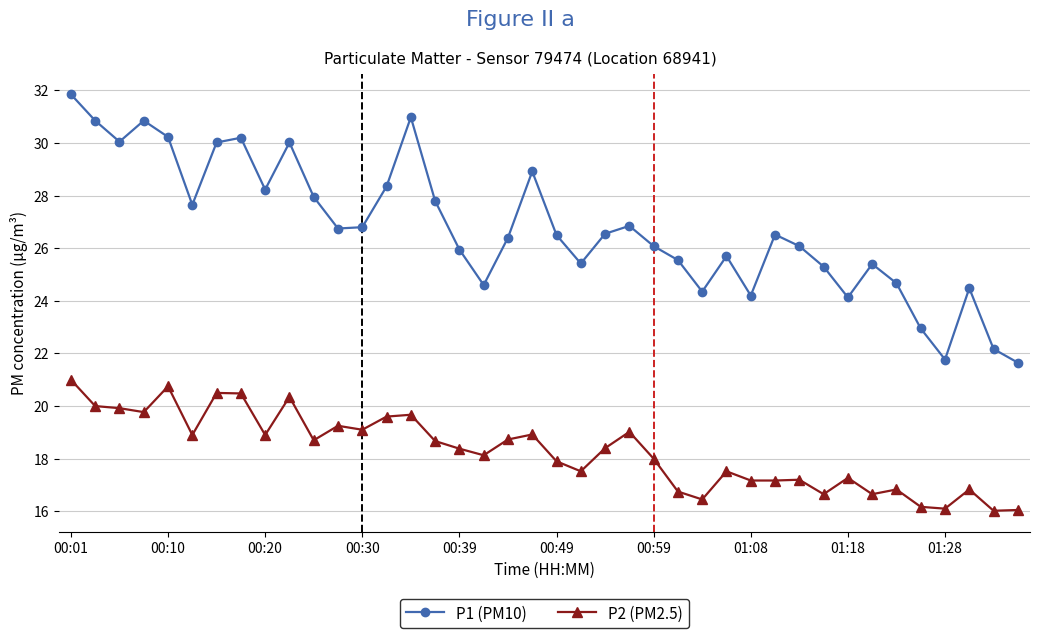

Which series has the largest range (max minus min)?

P1 (PM10)